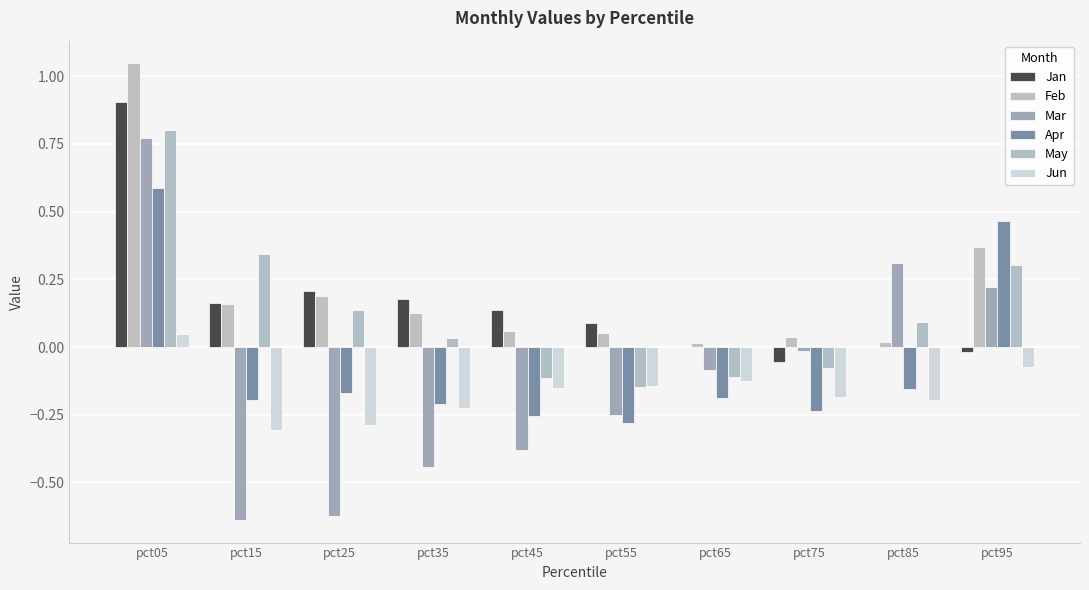

How many categories are shown in the chart?

10